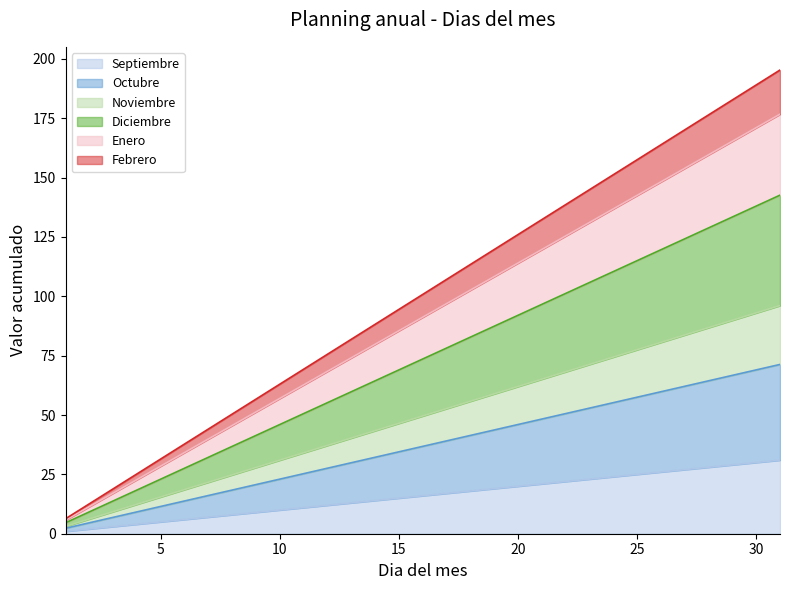

The value of Enero at 27 is 108.8. True or false?

False